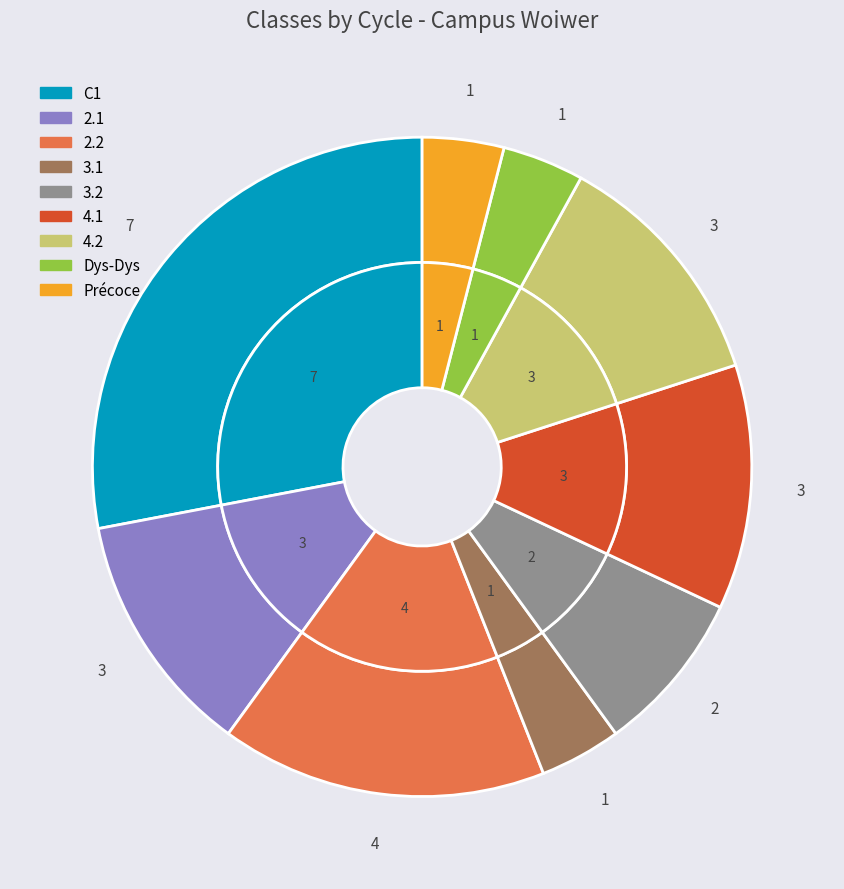

How much of the chart is everything except 4.1?

88.0%